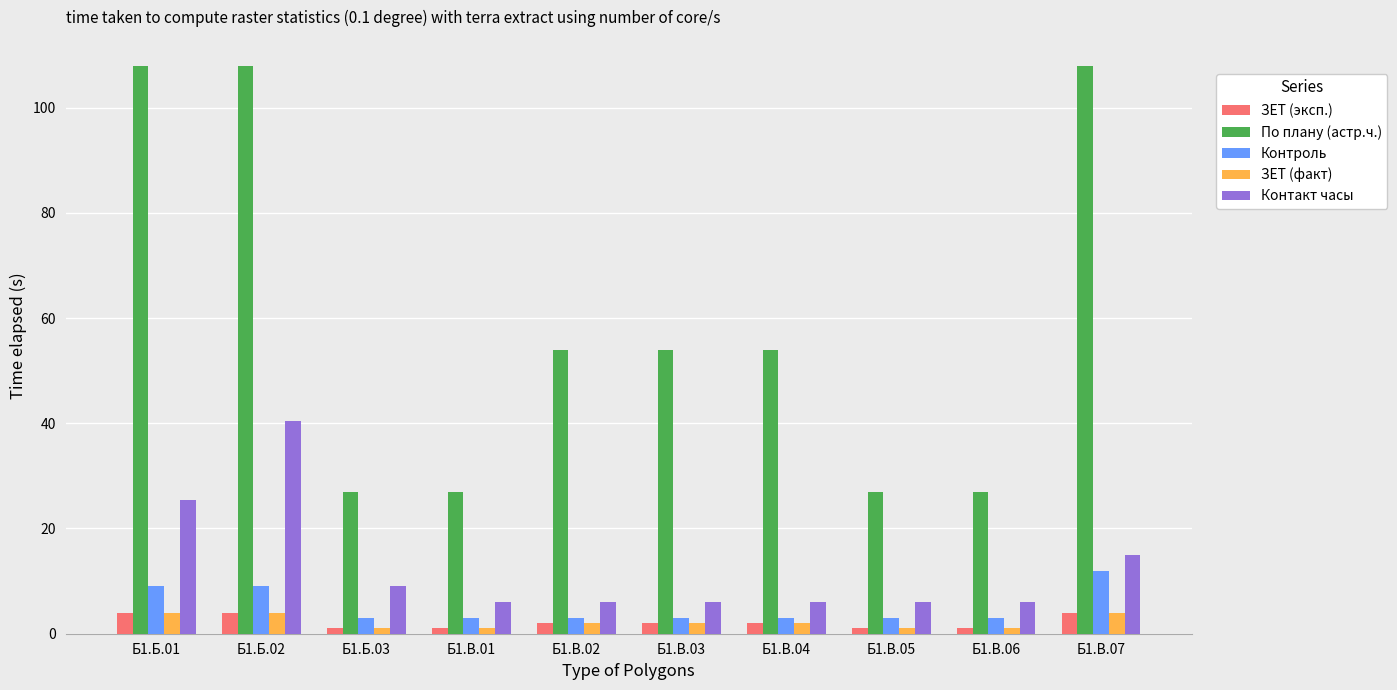

What is the maximum value for Контакт часы?

40.5